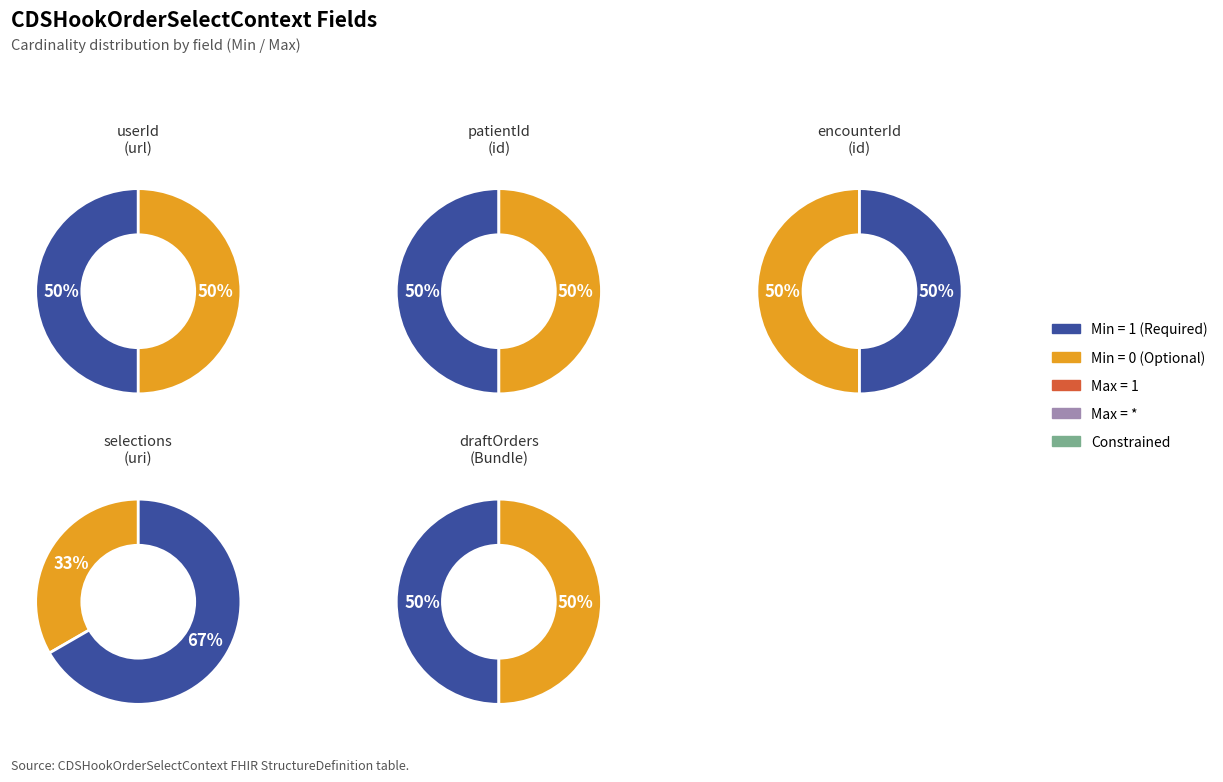

To the nearest percent, what is the combined percentage of CDSHookOrderSelectContext.userId and CDSHookOrderSelectContext.selections?

33%